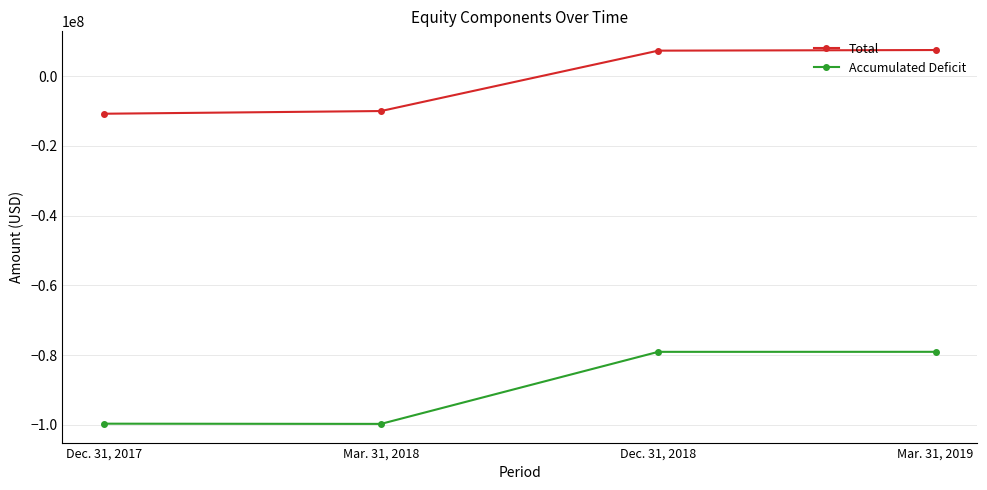

True or false: Total and Accumulated Deficit cross at least once.

False